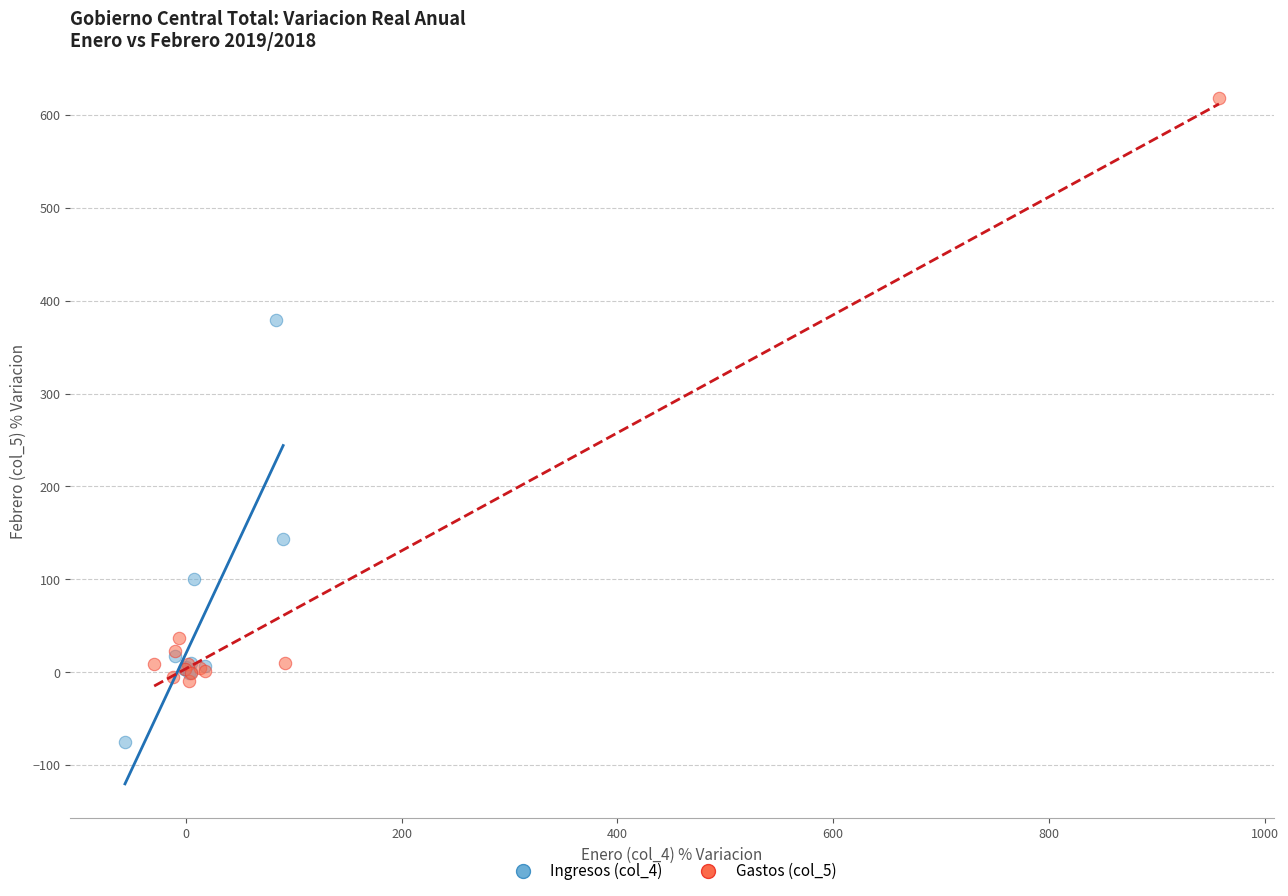

What are all the series names shown in the legend?

Ingresos (col_4), Gastos (col_5)